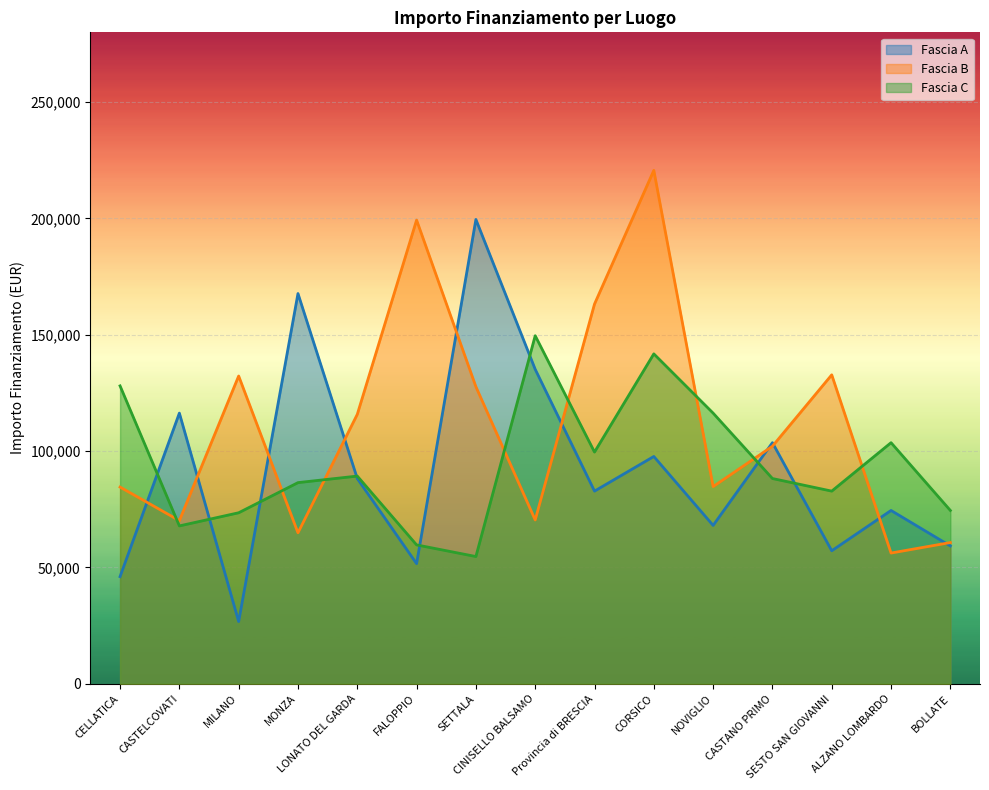

Where does the Fascia A series first go above 82798?

CASTELCOVATI